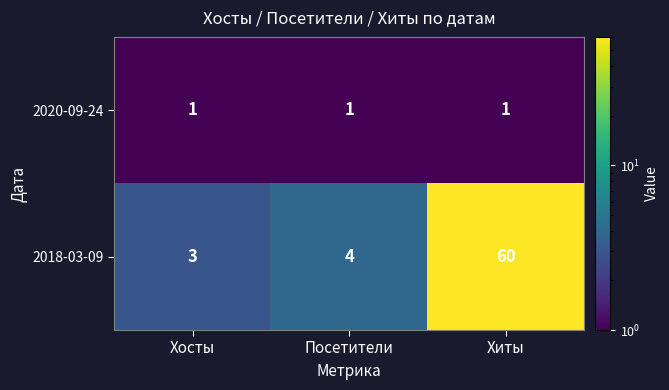

The value of 2018-03-09 at Хиты is 60. True or false?

True